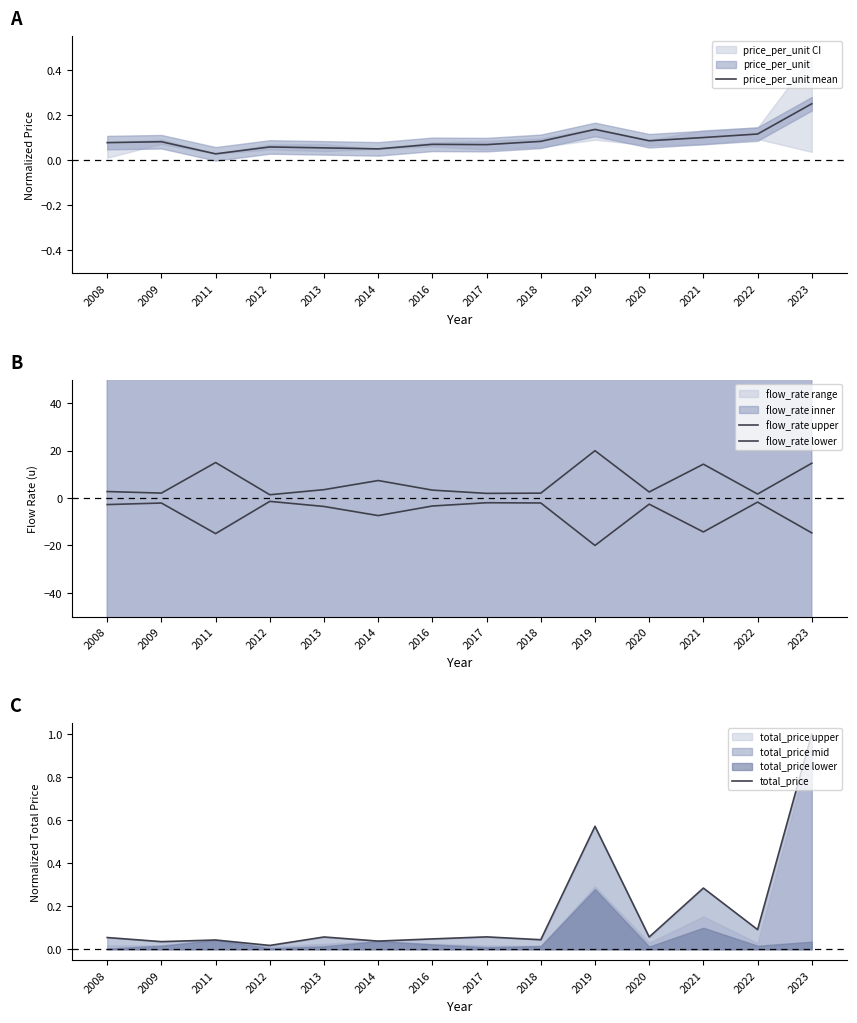

What is the maximum value for price_per_unit mean?

0.2